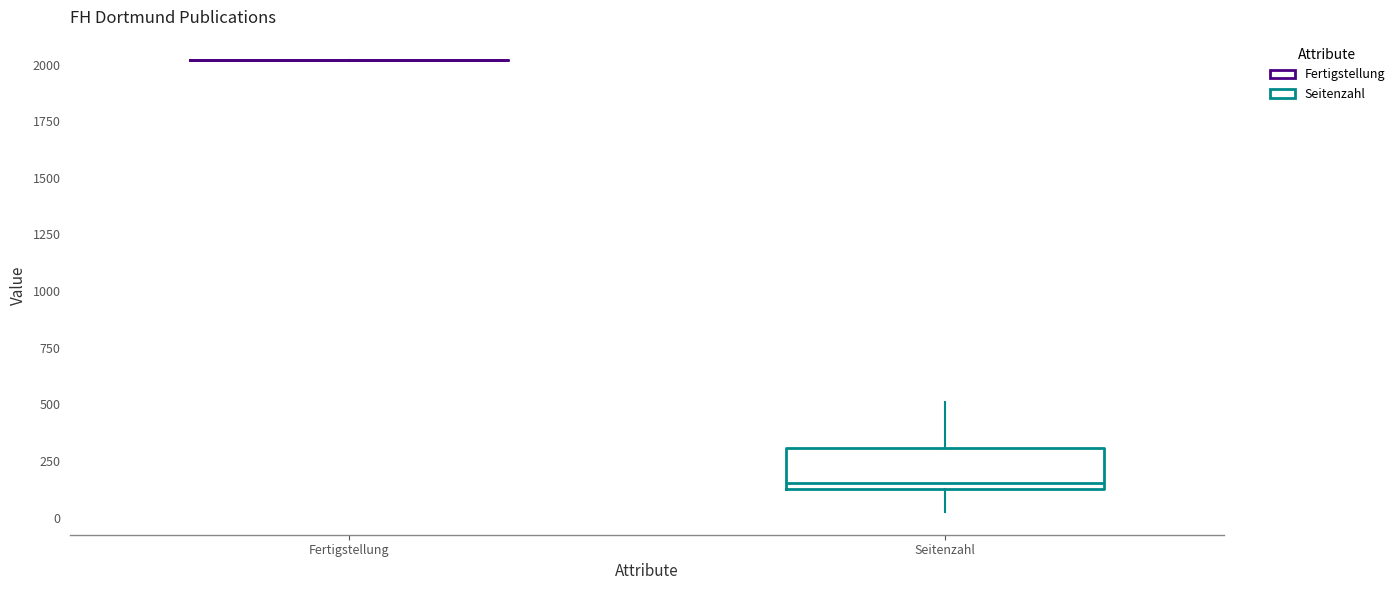

Reading left to right, read every box against the y-axis: the position of its median line, the range the box covers, and the ends of its whiskers. The values are not printed on the chart, so give them approximately, as read against the axis.

Fertigstellung: box collapsed to a line at 2000, whiskers 2000 to 2000
Seitenzahl: median 150 (just above the box's lower edge), box 150 to 300, whiskers 0 to 500